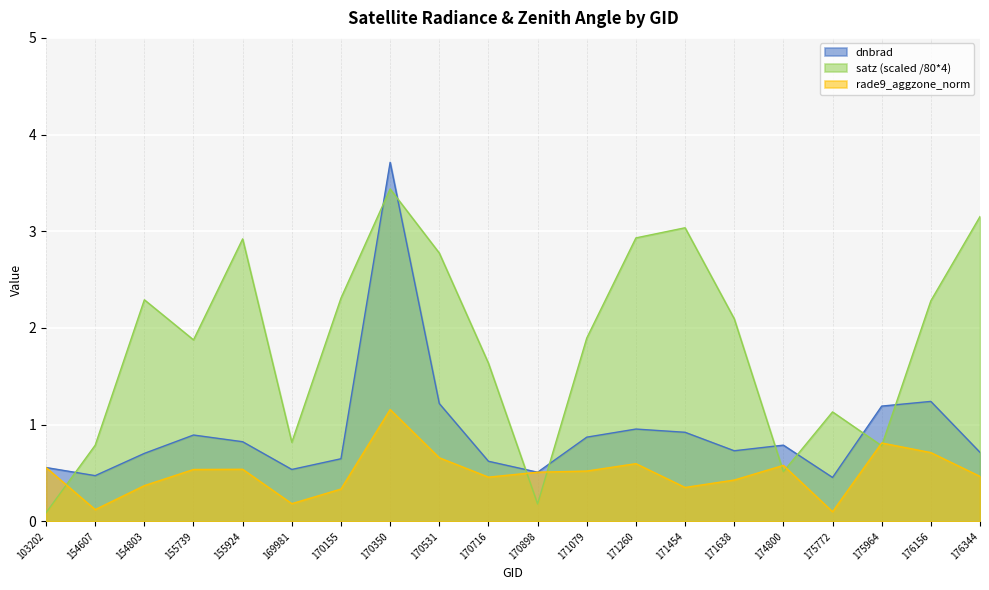

What is the maximum value for rade9_aggzone_norm?

1.2